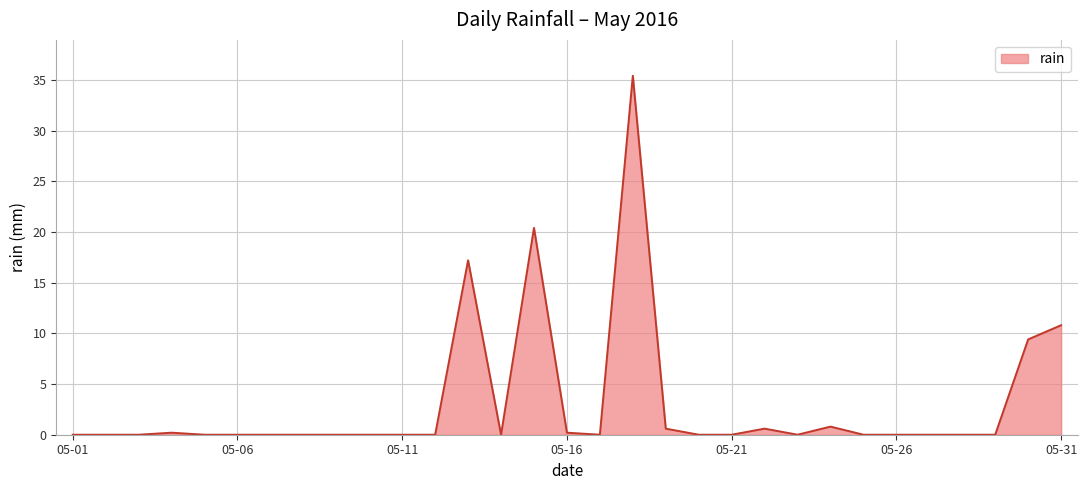

What is the difference between the maximum and second lowest values?

35.4